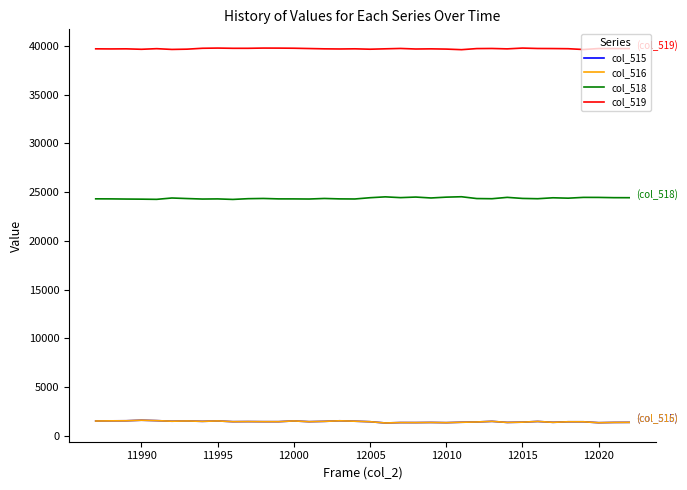

True or false: col_515 and col_518 cross at least once.

False